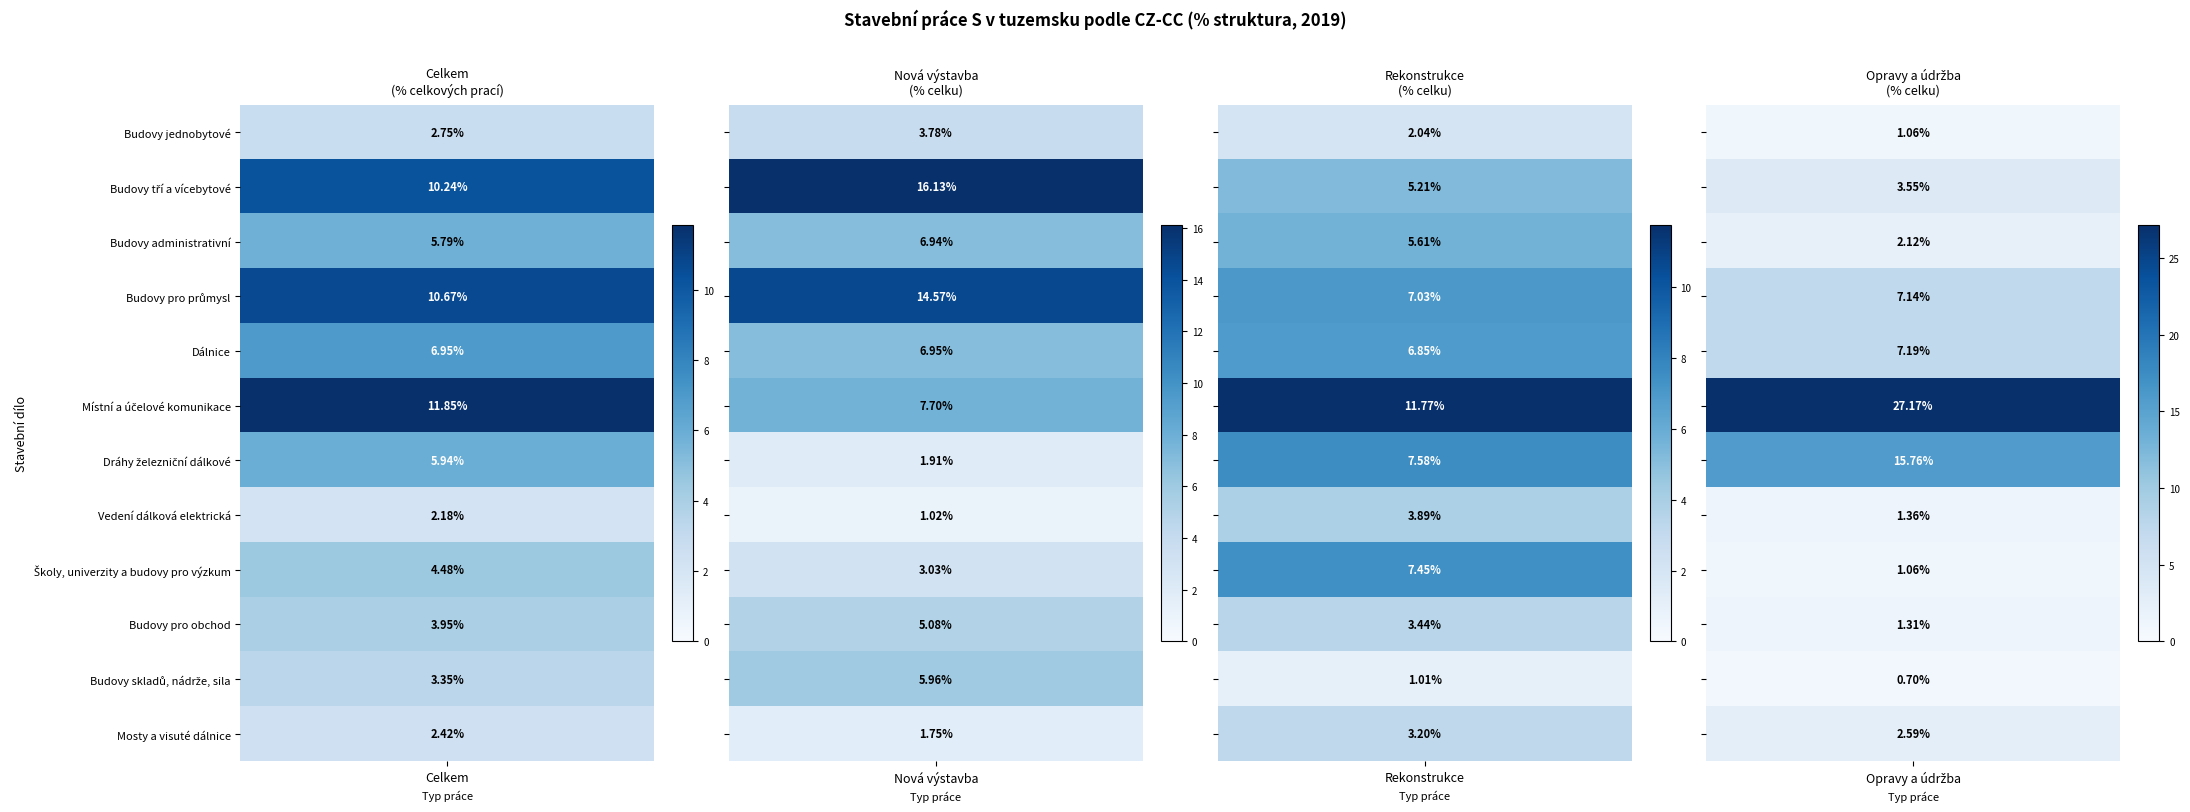

How many data points in Budovy tří a vícebytové are less than 10?

2